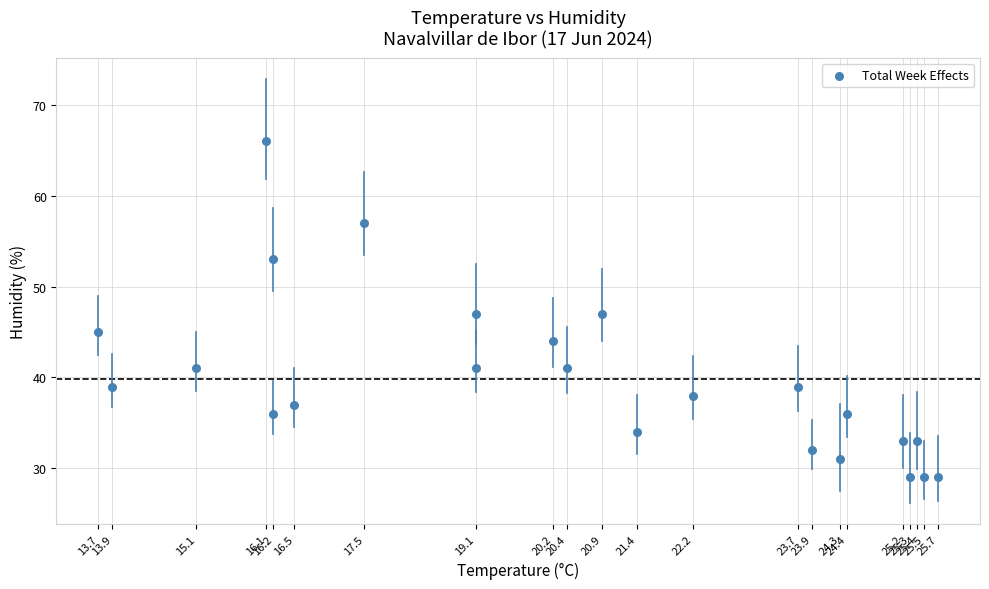

What is the range of Y values (max minus min)?

37